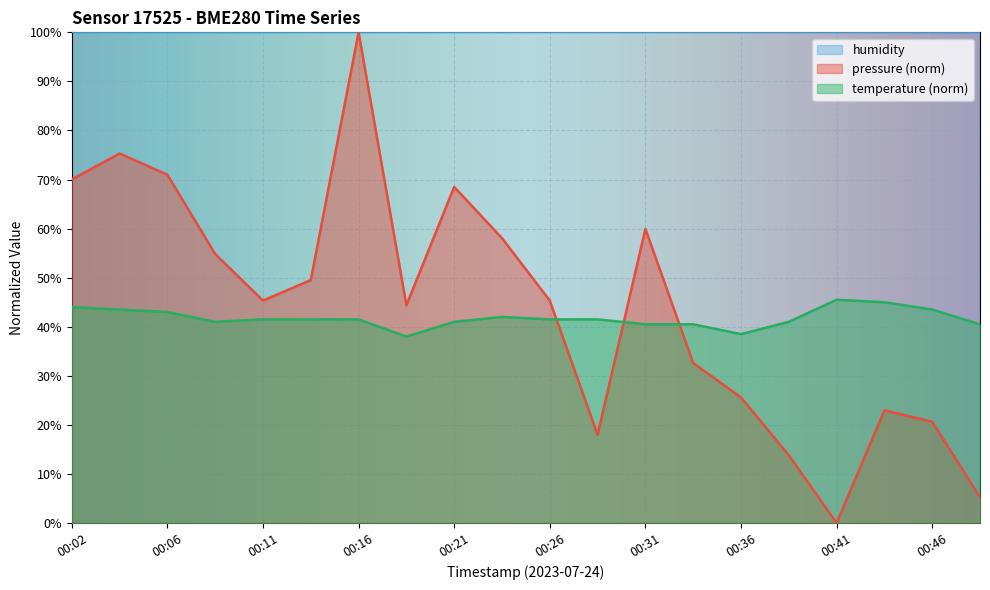

True or false: pressure has a value of 45.3 at 00:11.

True